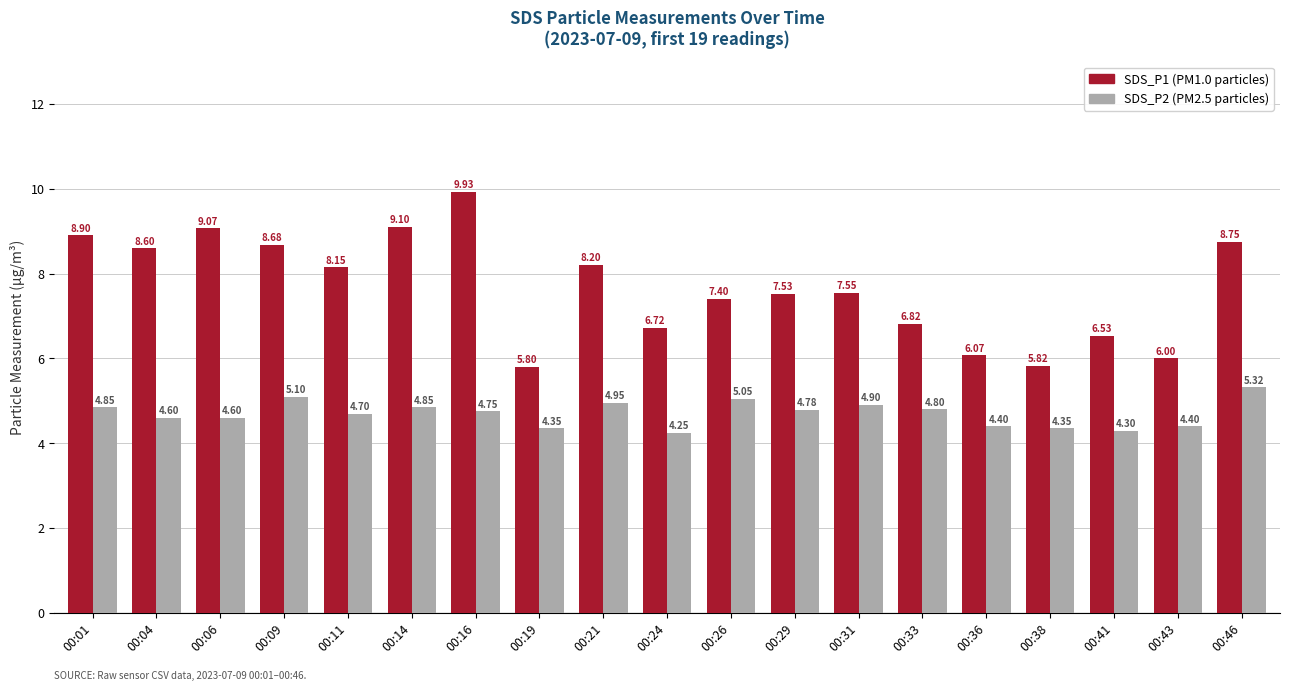

What is the spread (max minus min) of values at 00:09?

3.6